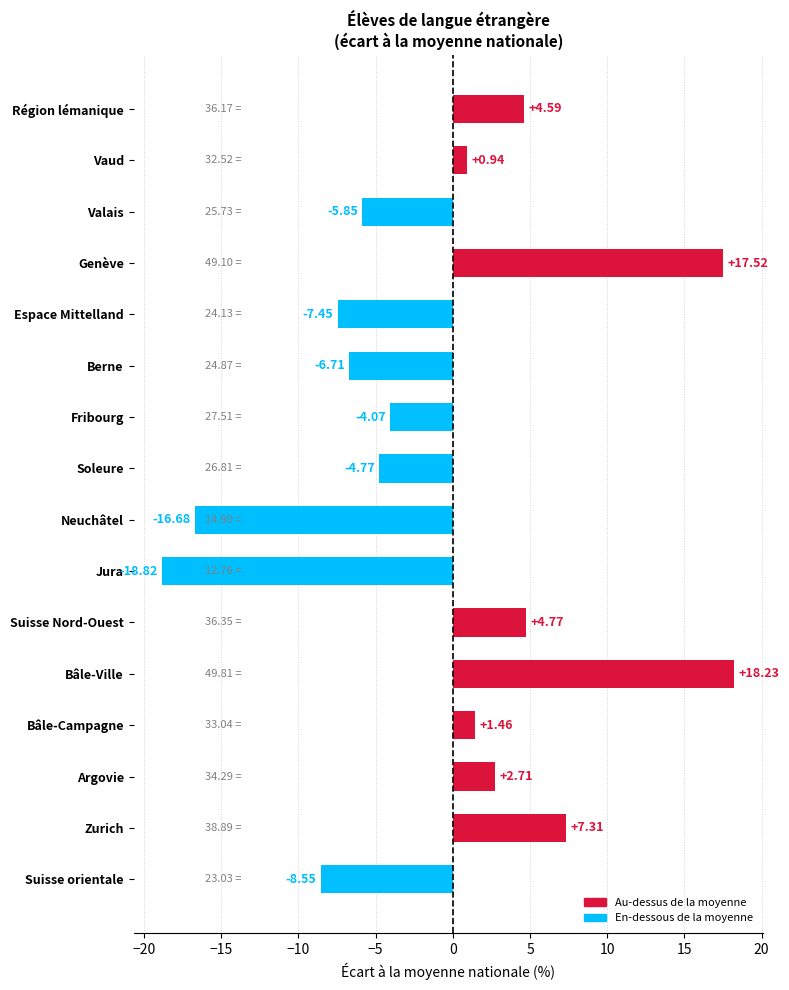

What is the difference between the second highest and minimum values?

36.3